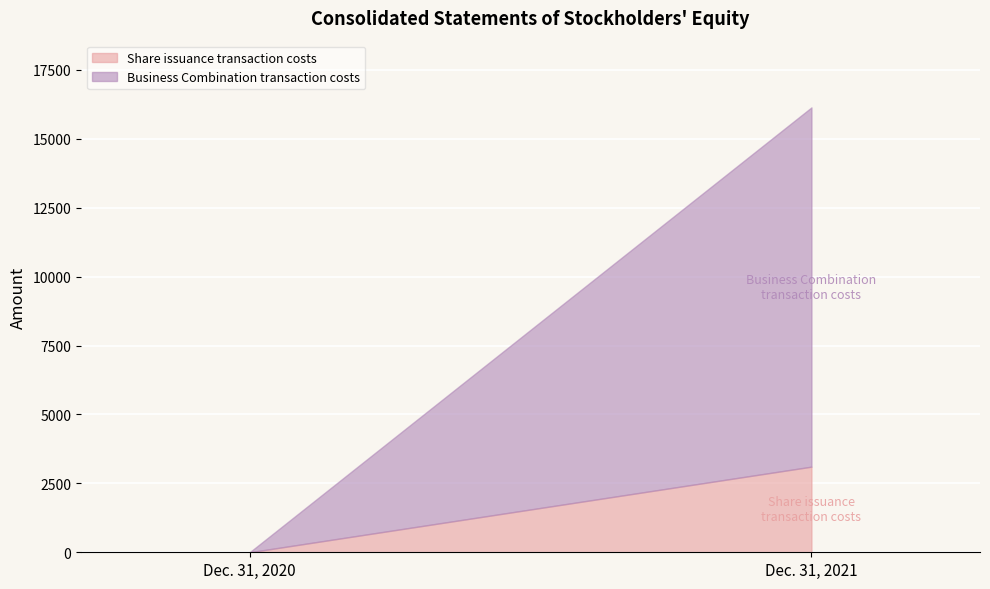

List the labels in order of Share issuance transaction costs value, smallest first.

Dec. 31, 2020, Dec. 31, 2021